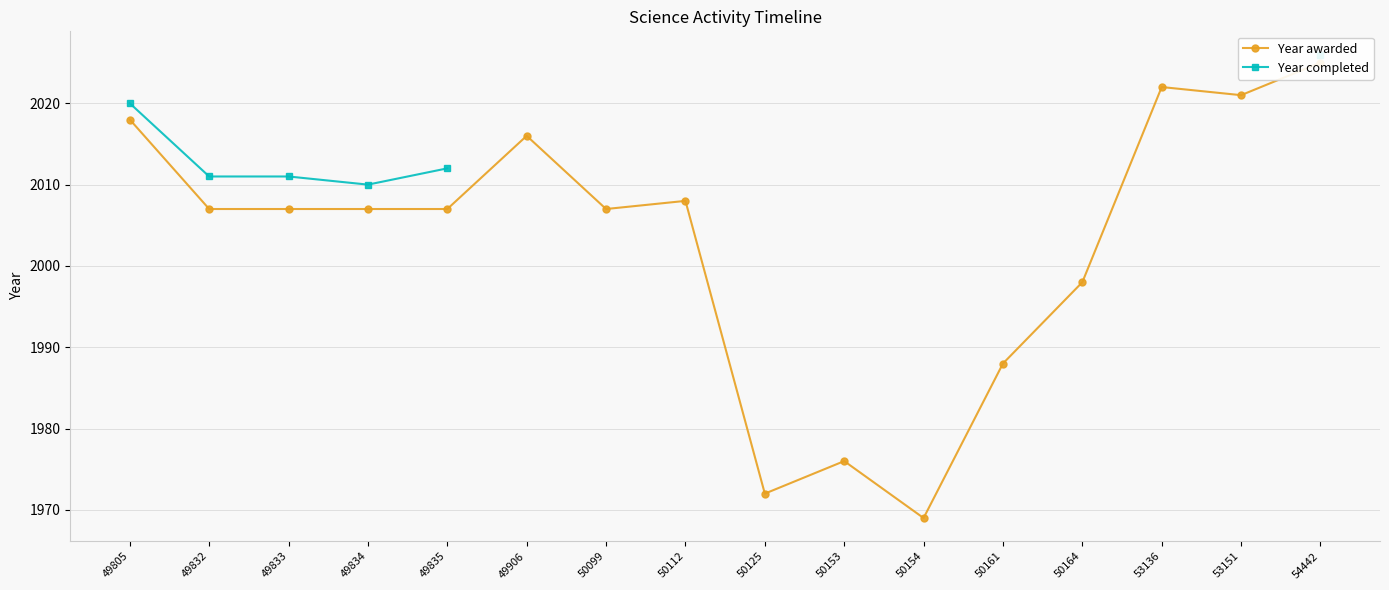

How many series are shown in this chart?

2